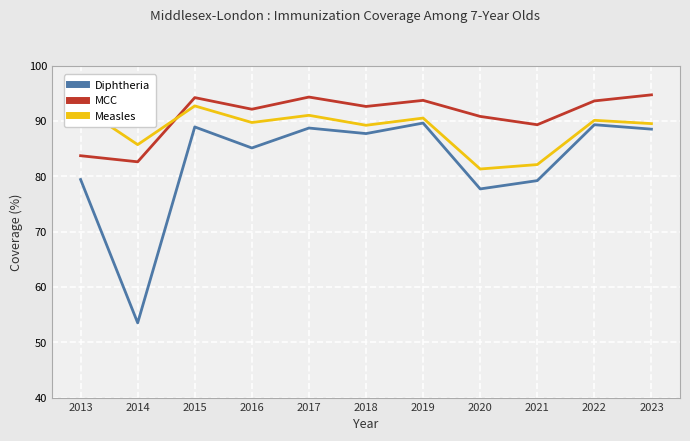

Which series changed the most between 2014 and 2021?

Diphtheria